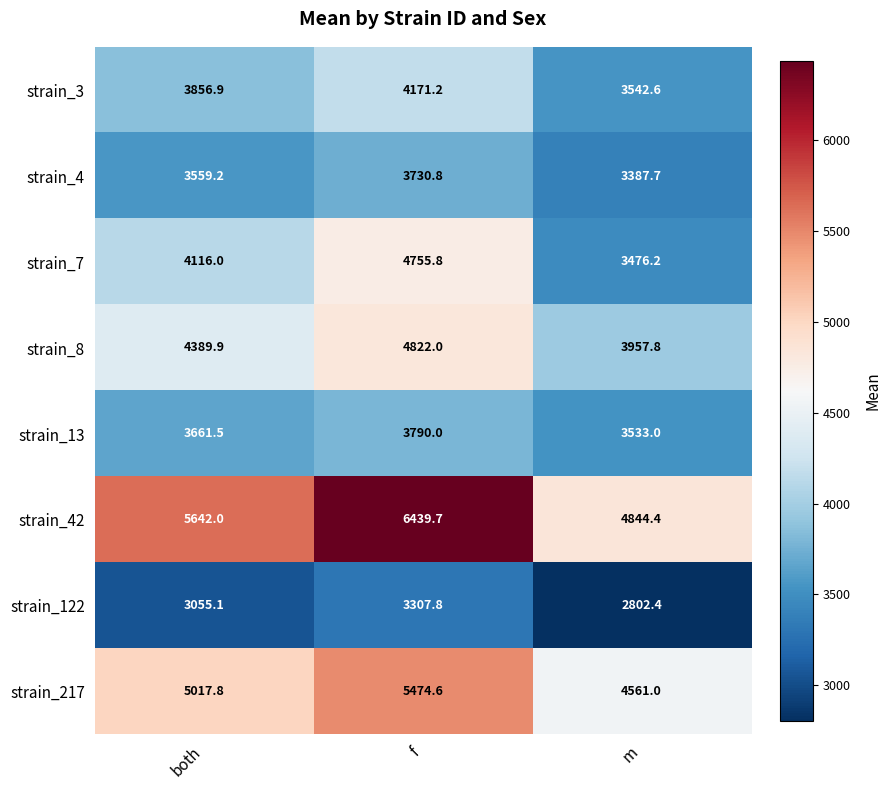

How many data points does each series have?

3